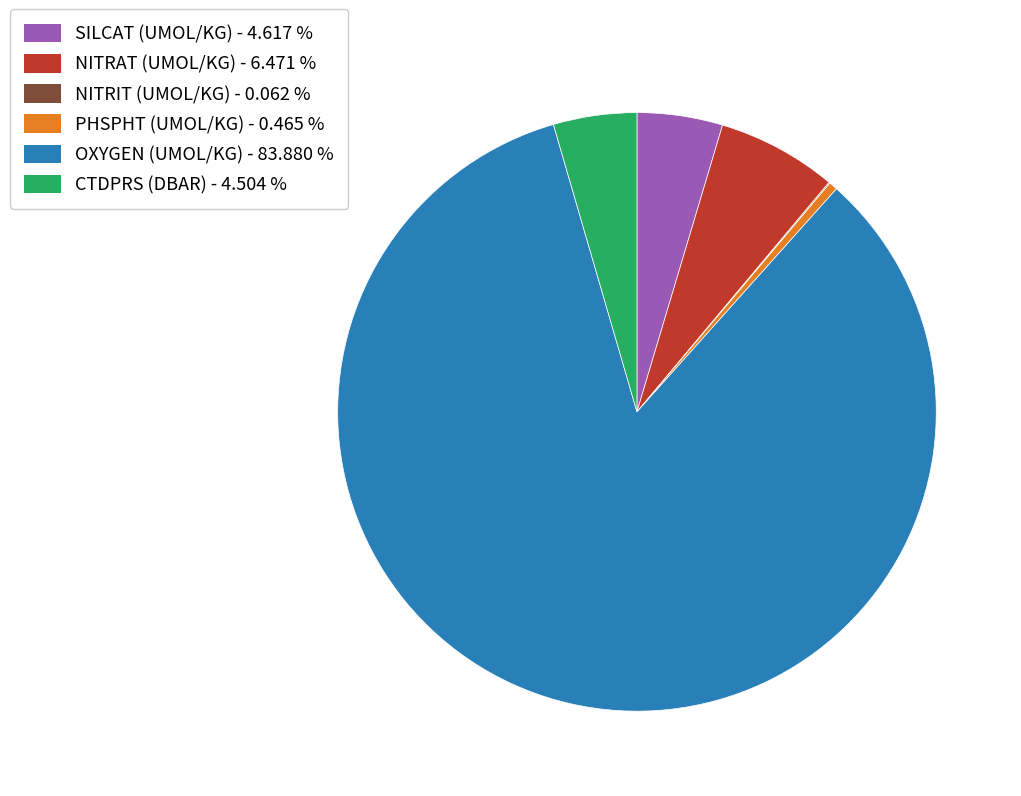

Is there any slice that represents more than half of the pie?

Yes